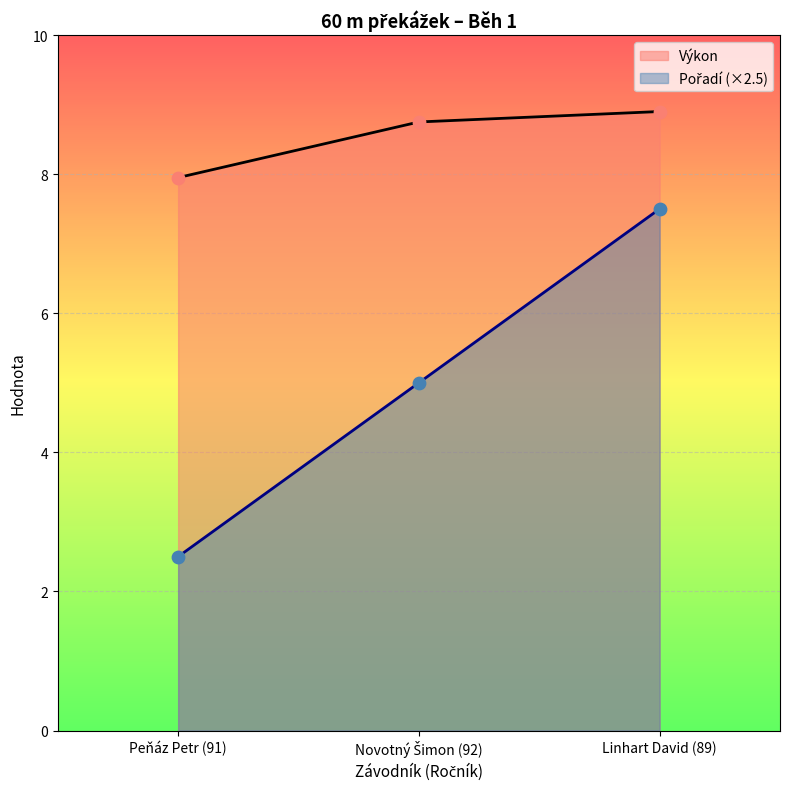

Which series has the largest total across all categories?

Výkon